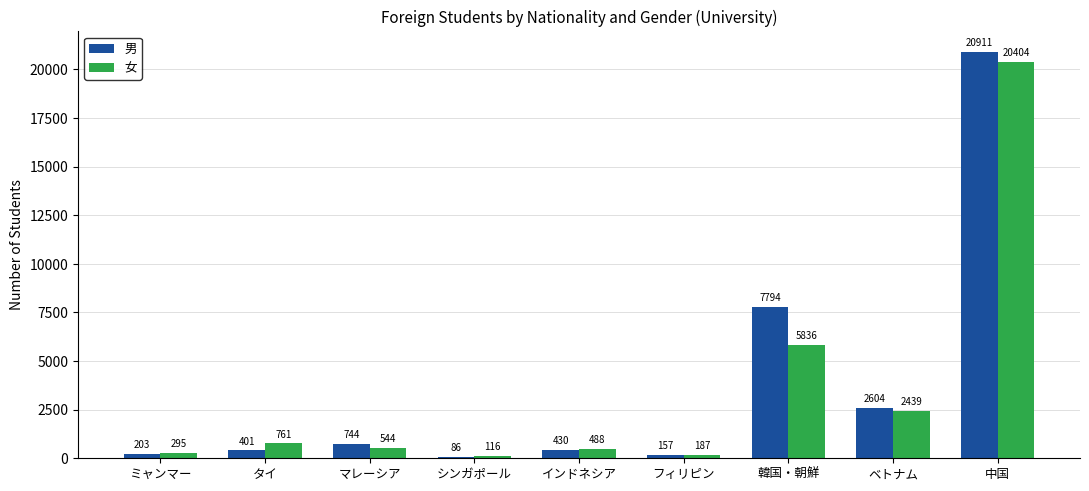

What is the sum of all 男 values?

33330